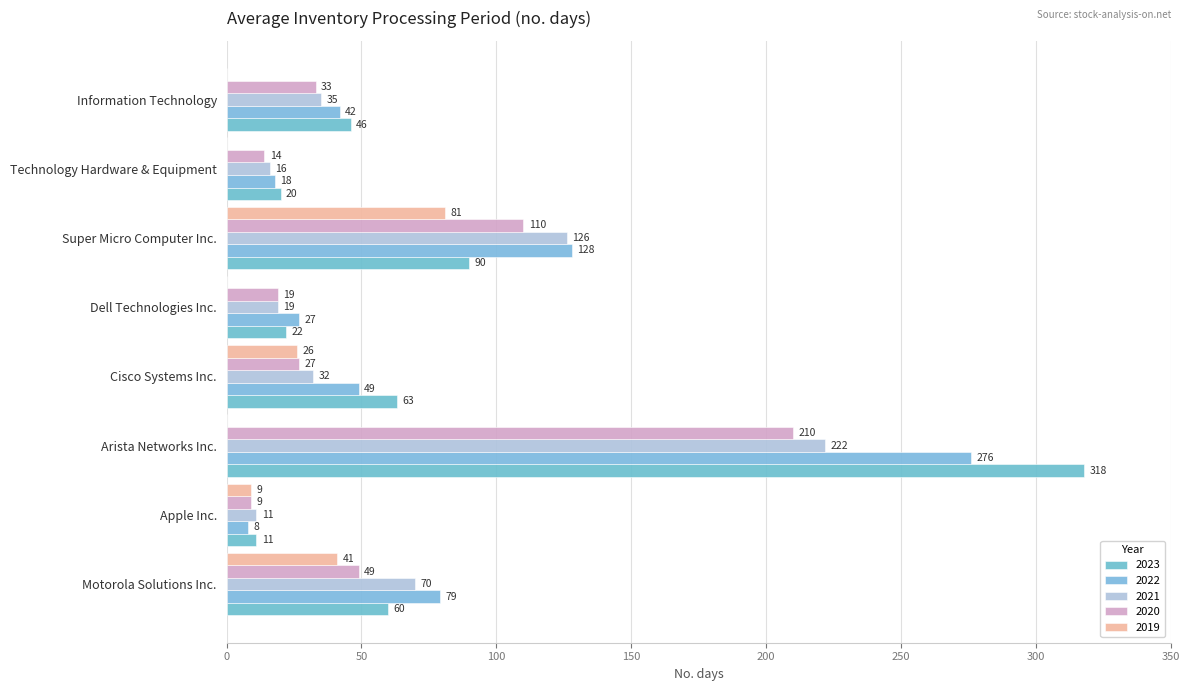

Which series has the largest total across all categories?

2023